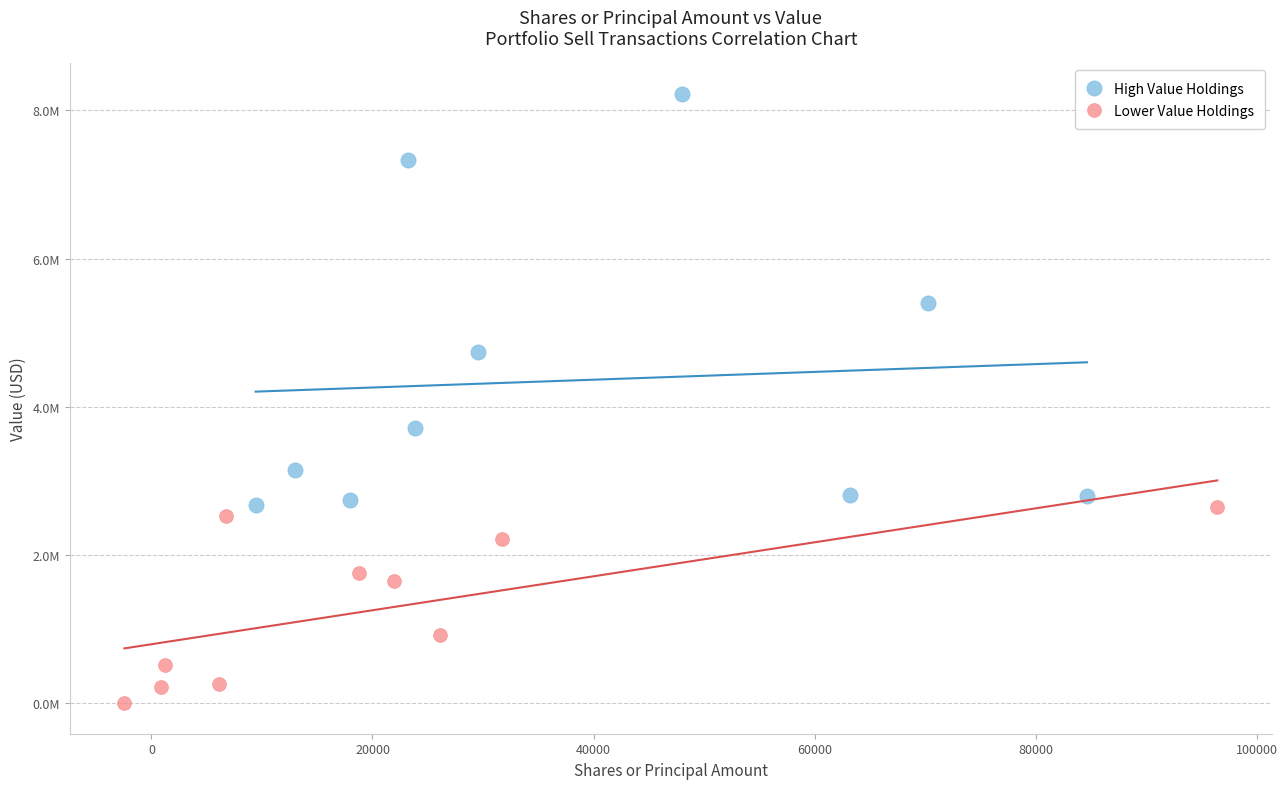

Which series reaches the maximum Y coordinate?

High Value Holdings